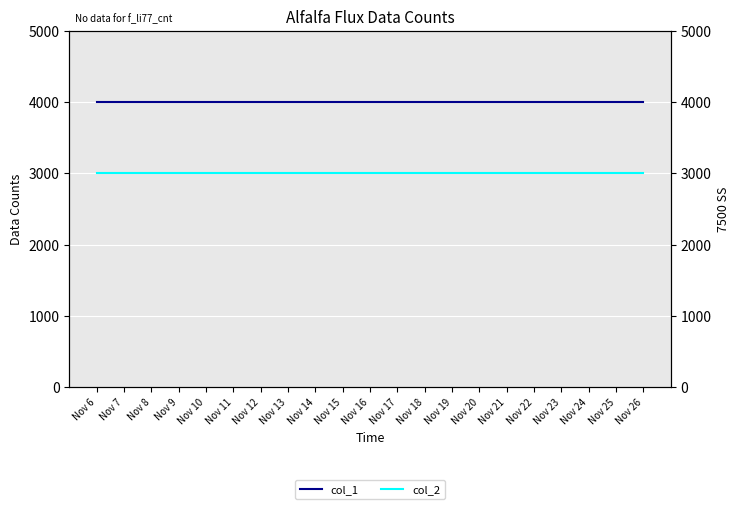

Which series has the widest spread of values?

col_1